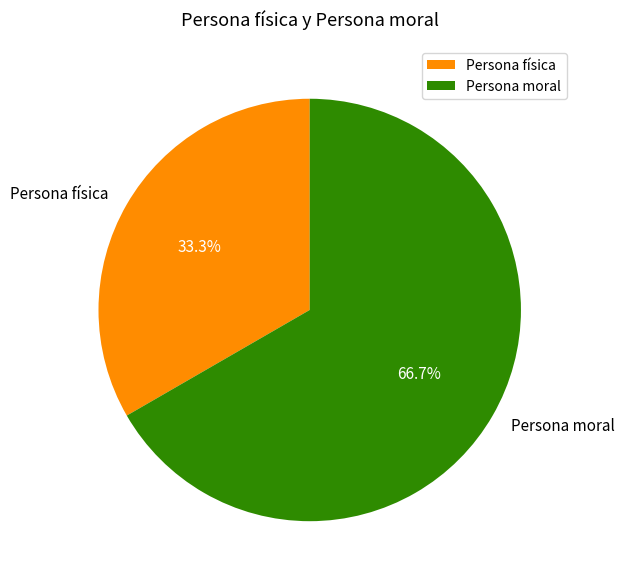

To the nearest percent, what percentage of the pie is Persona física?

33%